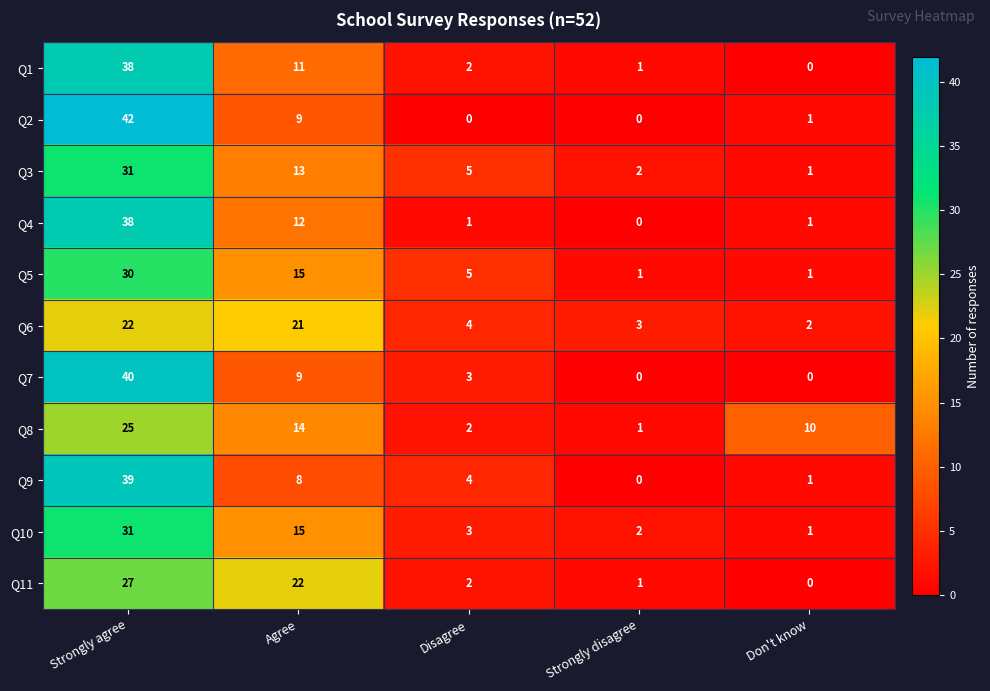

What is the highest value of the Q9 series?

39